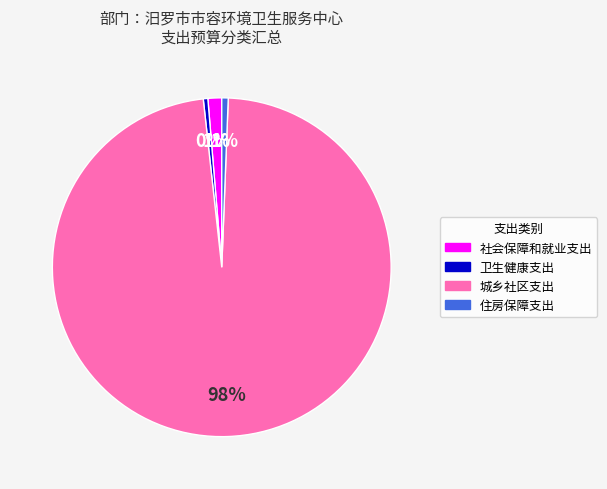

To the nearest percent, what portion does 社会保障和就业支出 represent?

1%